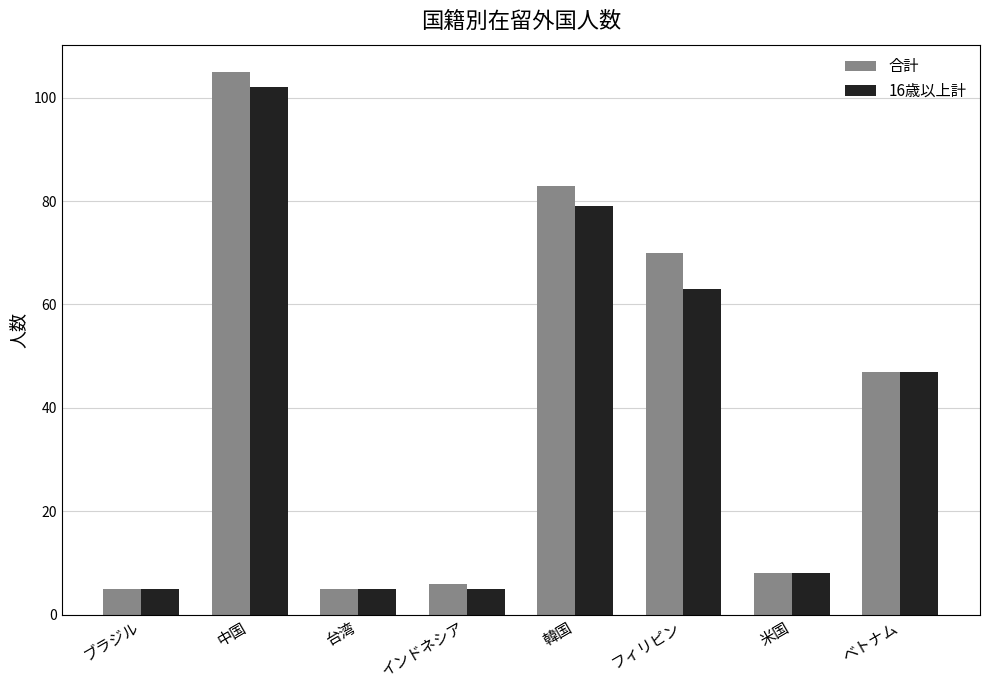

At which category is the sum across all series the highest?

中国